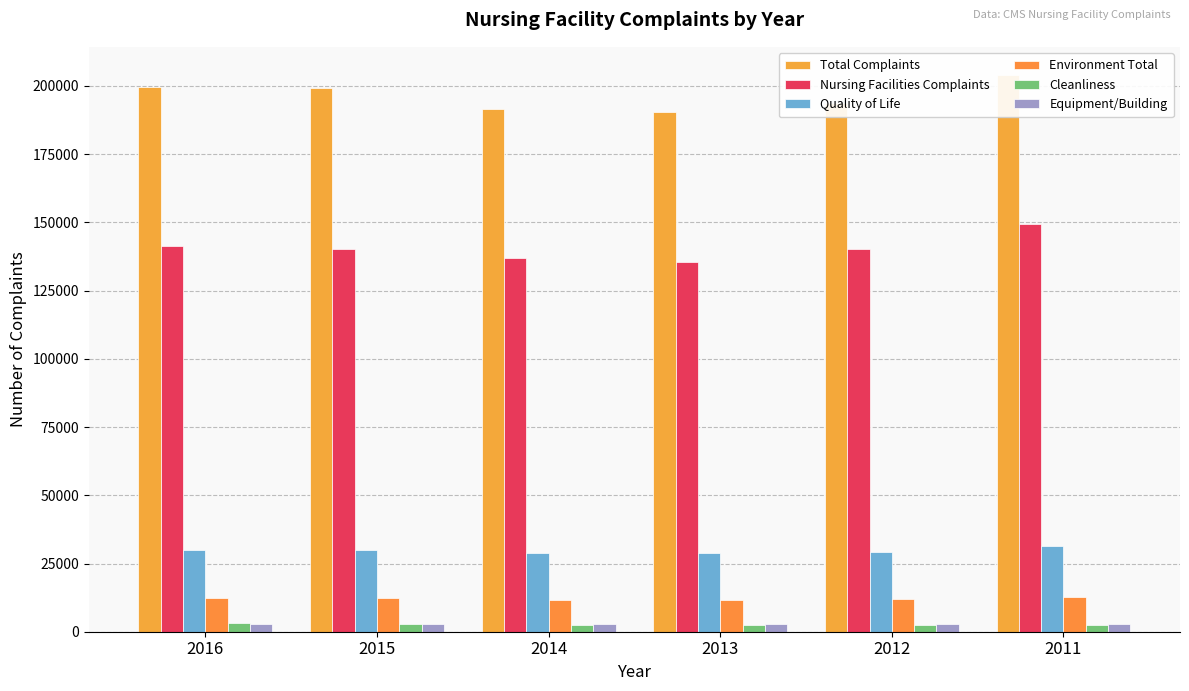

What is the total value across all series at 2014?

373920